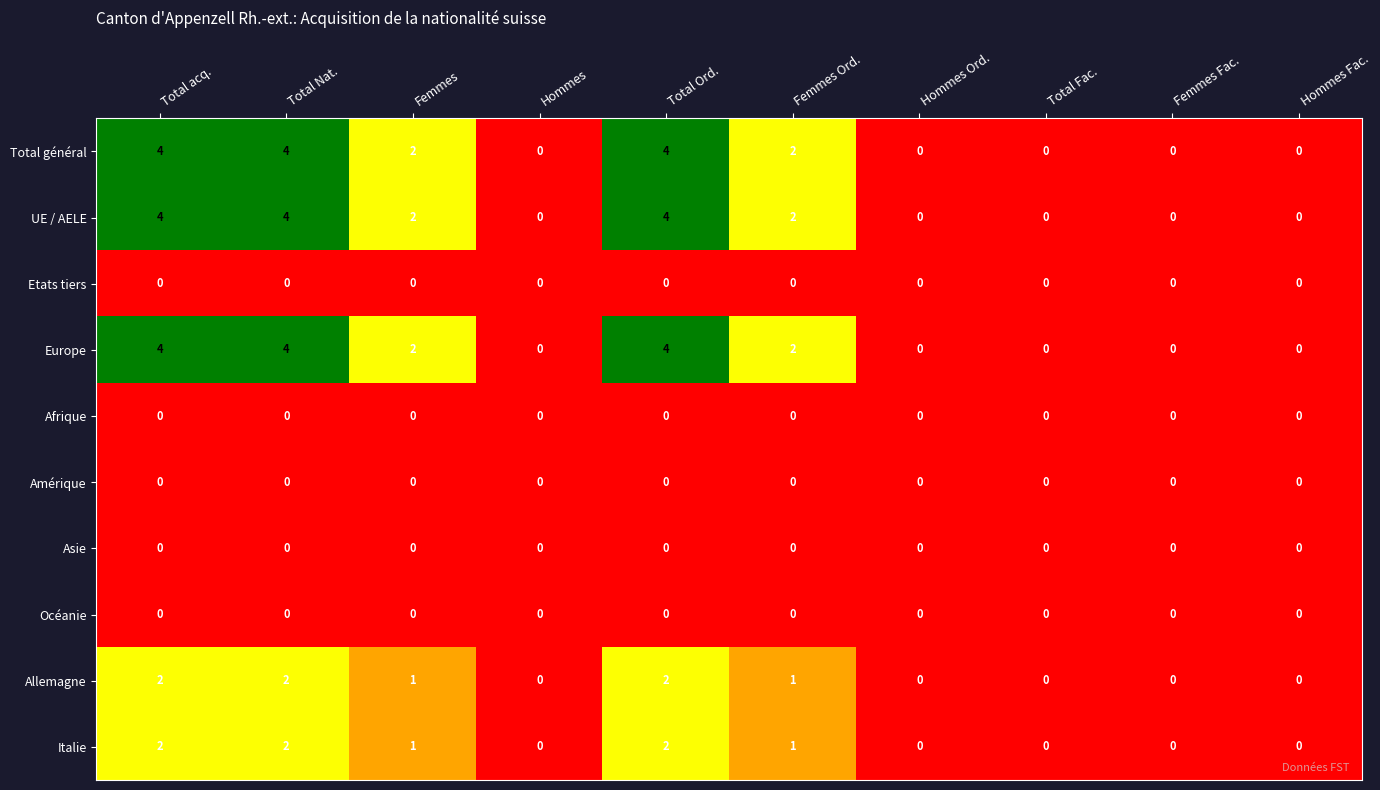

Is it true that UE / AELE equals 4 at Total acq.?

True